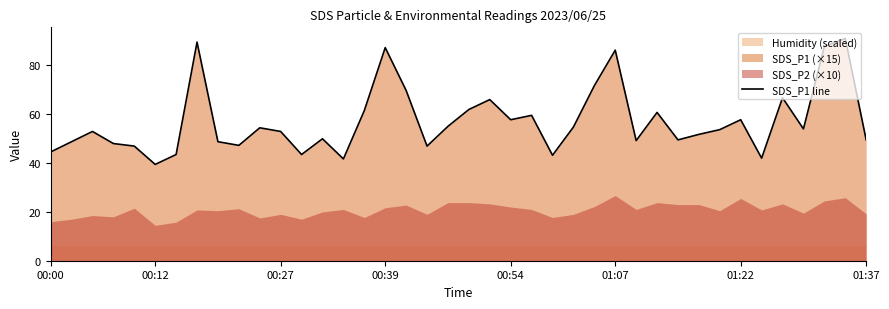

What is the difference between the second highest and second lowest values?

47.9